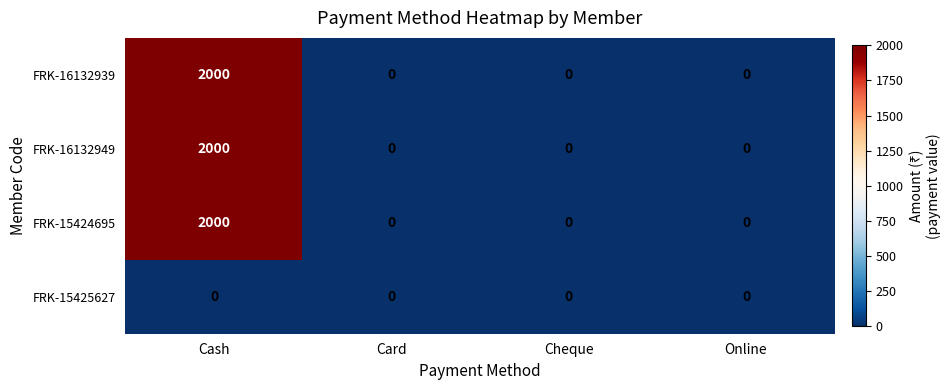

How many FRK-15424695 values are between 0 and 2000?

4